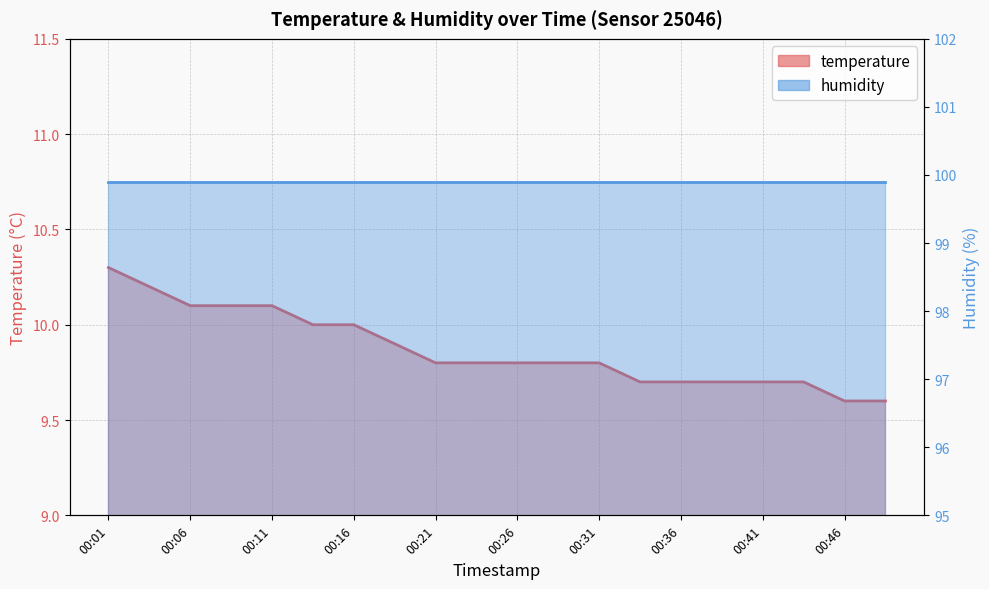

True or false: humidity and temperature intersect in this chart.

False